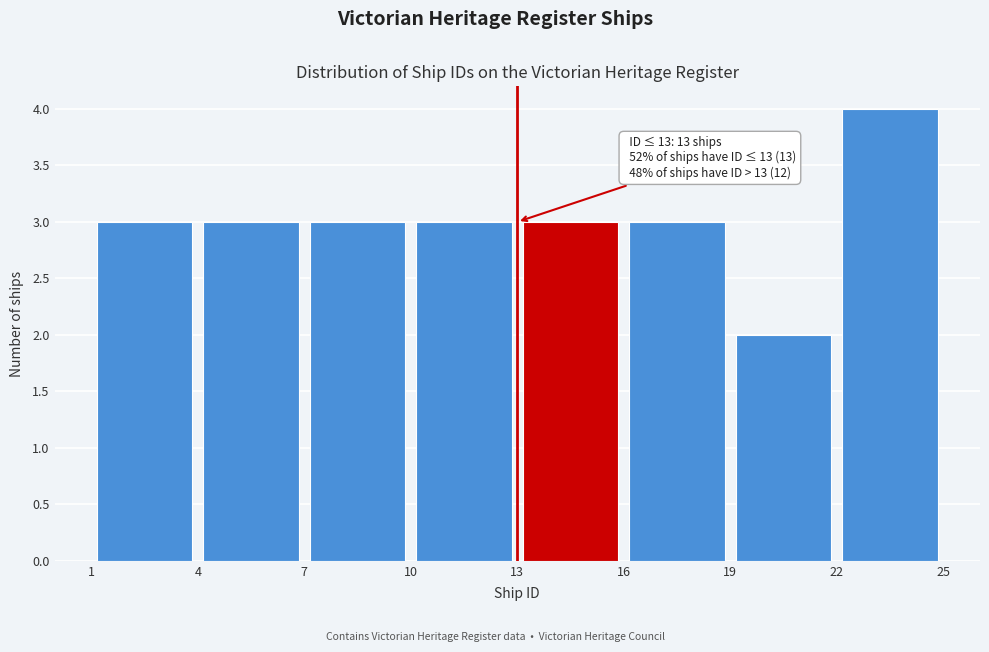

Which range on the x-axis has the tallest bar?

22 to 25